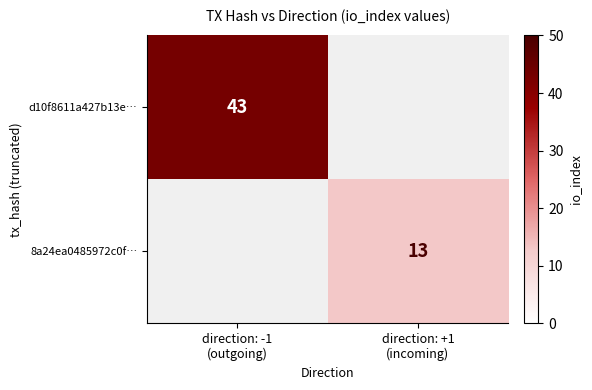

Count the number of categories in the chart.

2